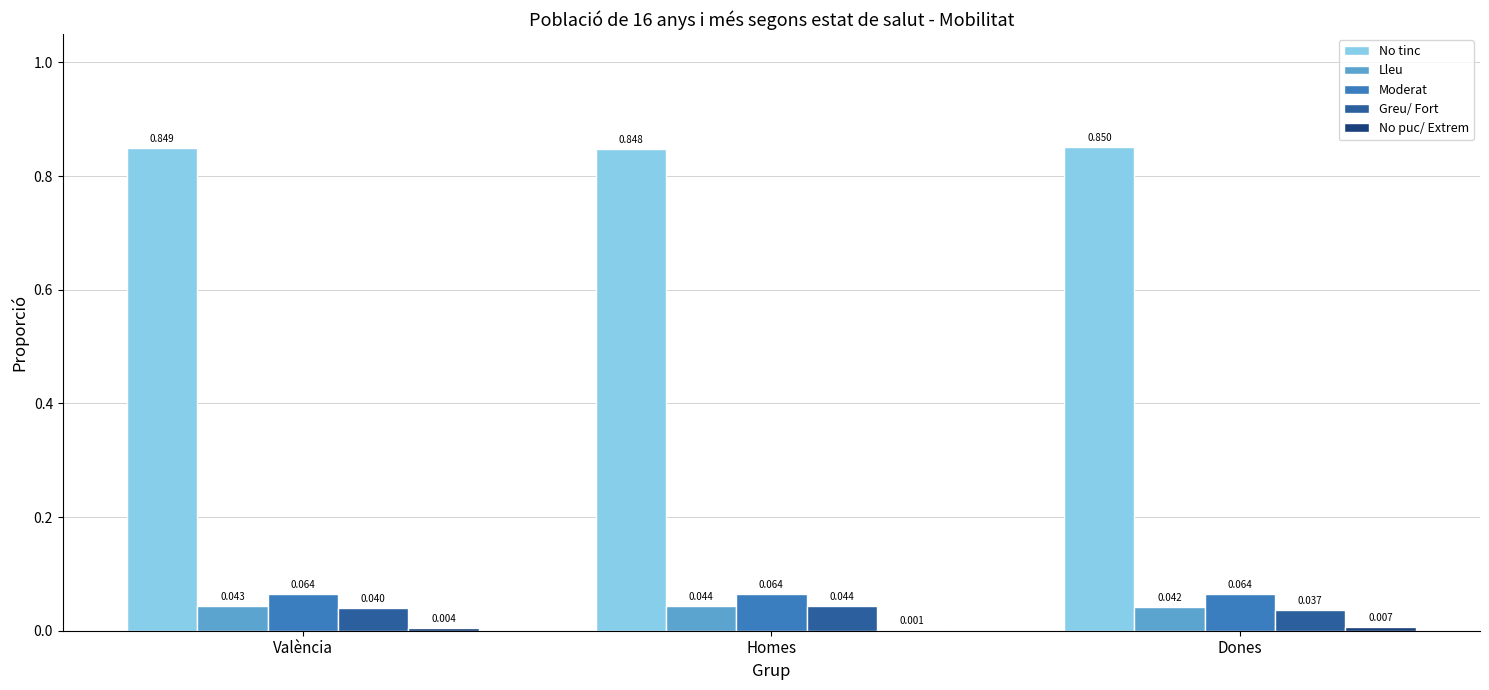

Count the number of data series in this chart.

5